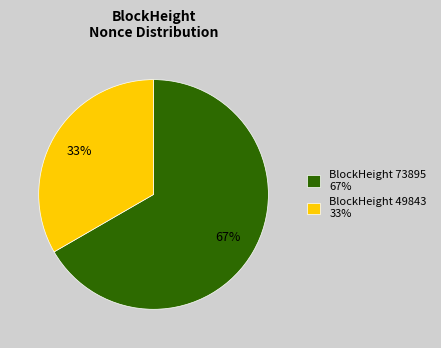

True or false: BlockHeight 49843 33% accounts for 33% of the total.

True